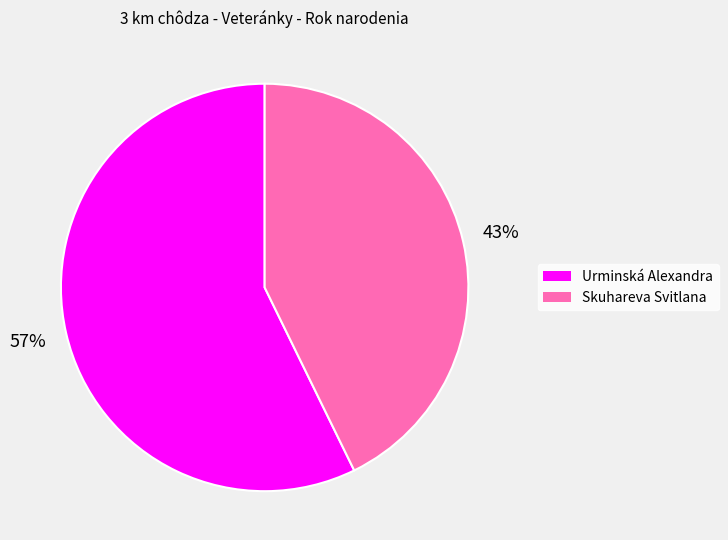

Is it true that Skuhareva Svitlana is 43% of the pie?

True